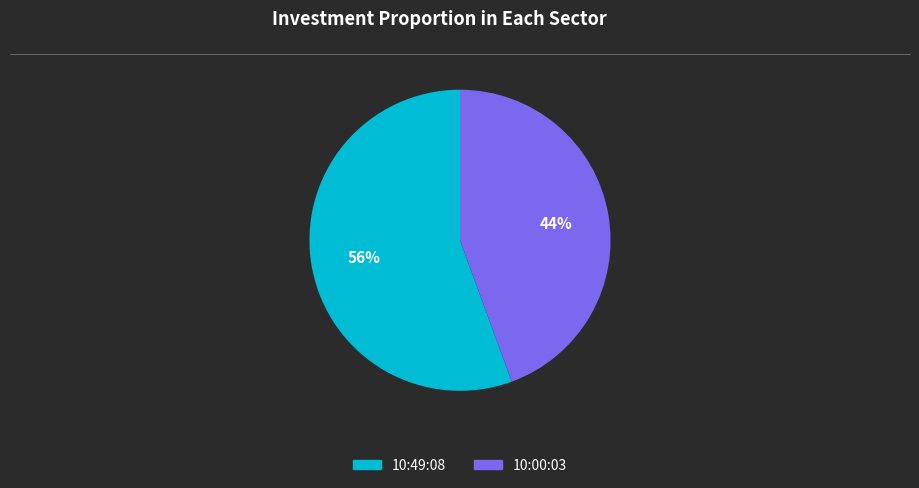

Which has a higher value, 10:00:03 or 10:49:08?

10:49:08